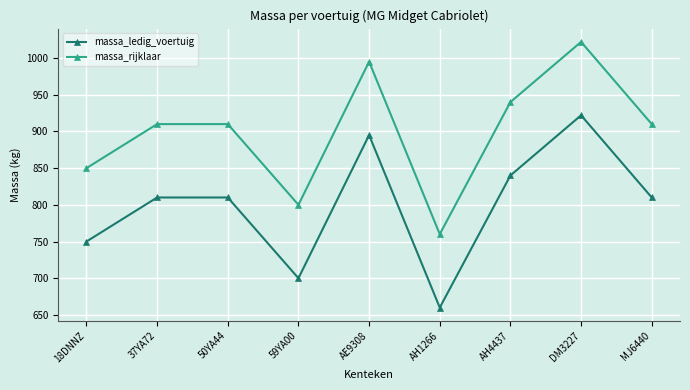

At AH4437, list the series in order from largest to smallest.

massa_rijklaar, massa_ledig_voertuig